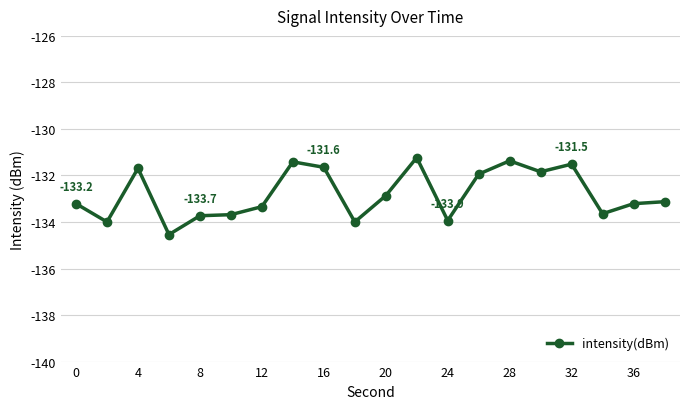

True or false: the data has more than 0 interior local peaks.

True